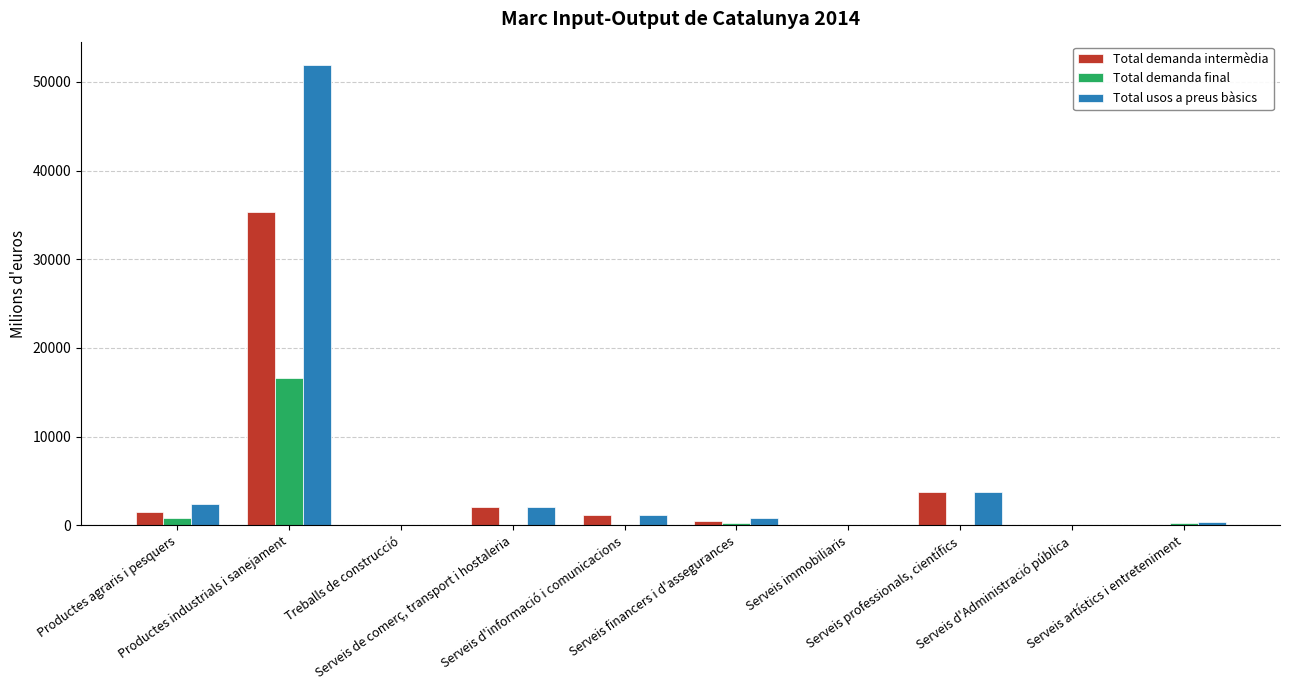

How many categories are shown in the chart?

10